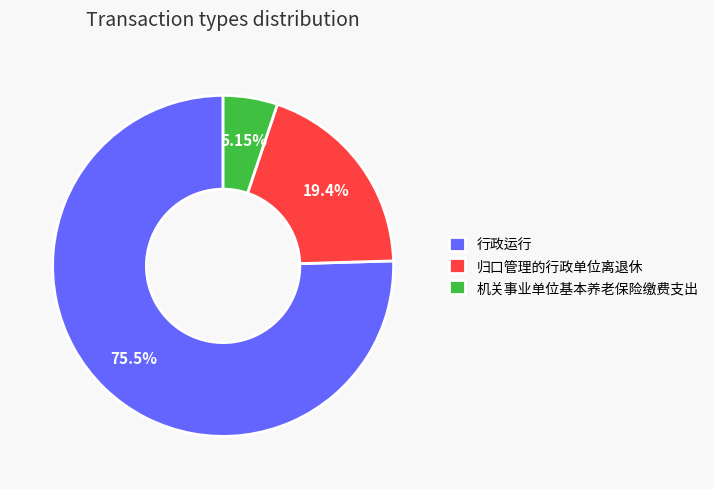

Which slice is the smallest?

机关事业单位基本养老保险缴费支出